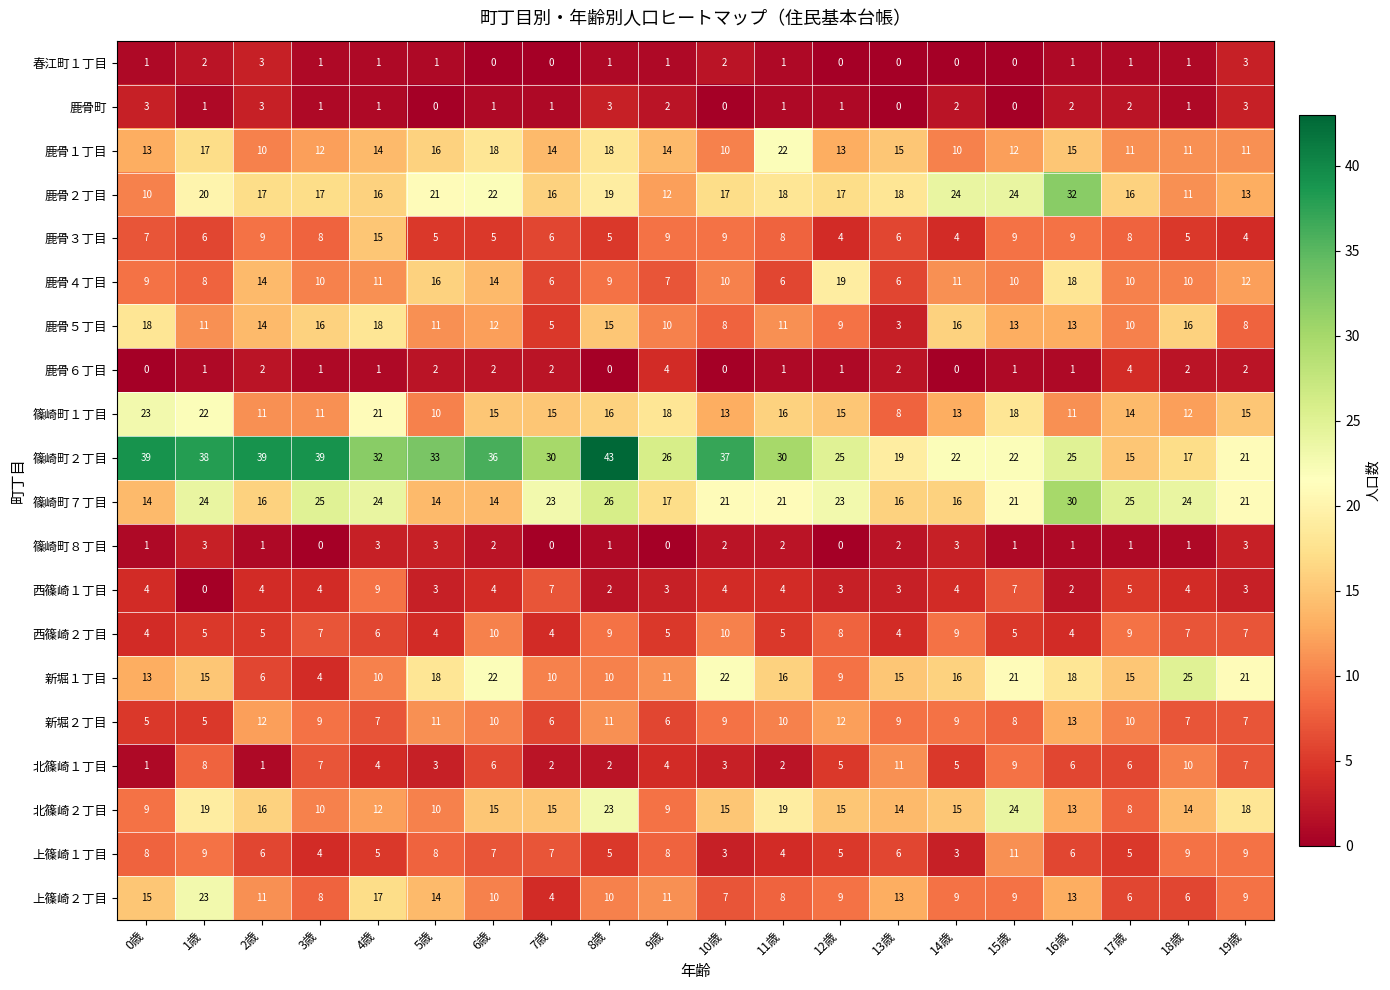

The value of 篠崎町７丁目 at 4歳 is 24. True or false?

True